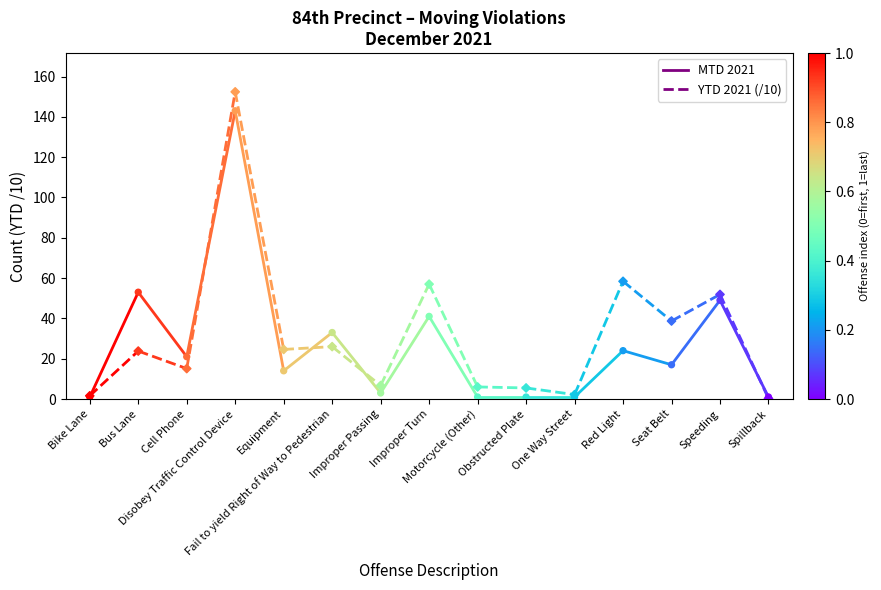

At which category is the sum across all series the highest?

Bus Lane